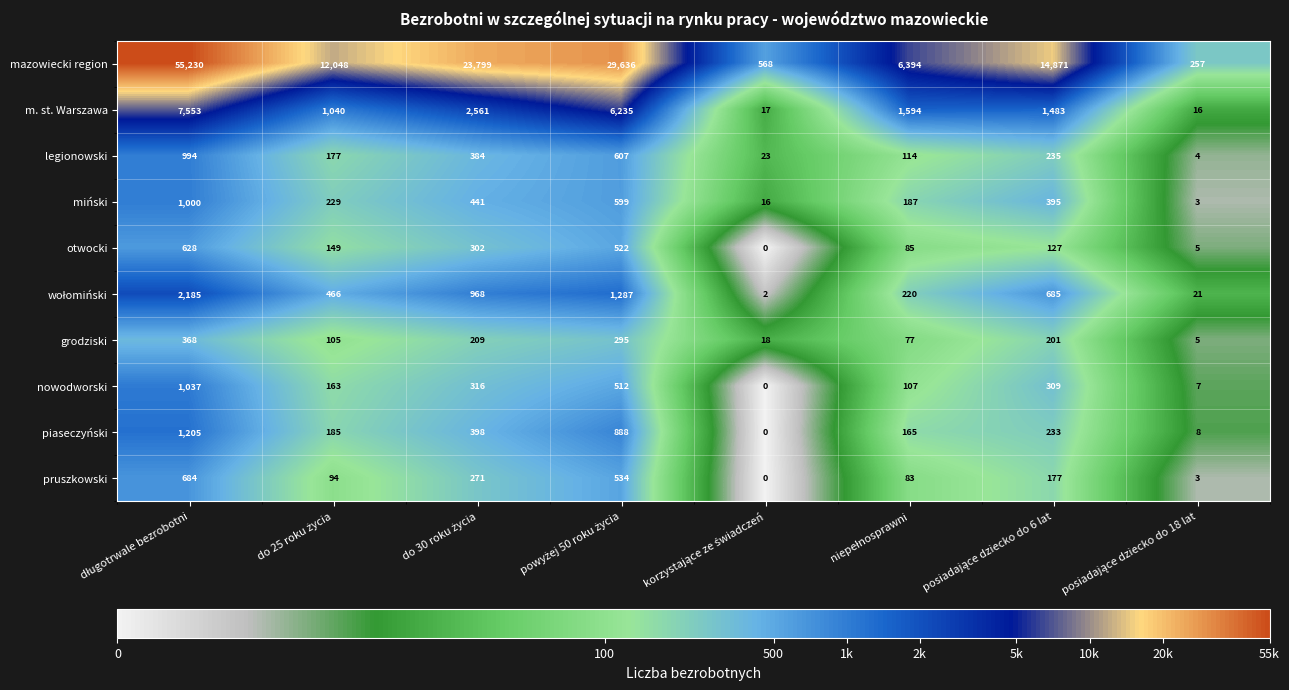

Which series has the largest total across all categories?

mazowiecki region